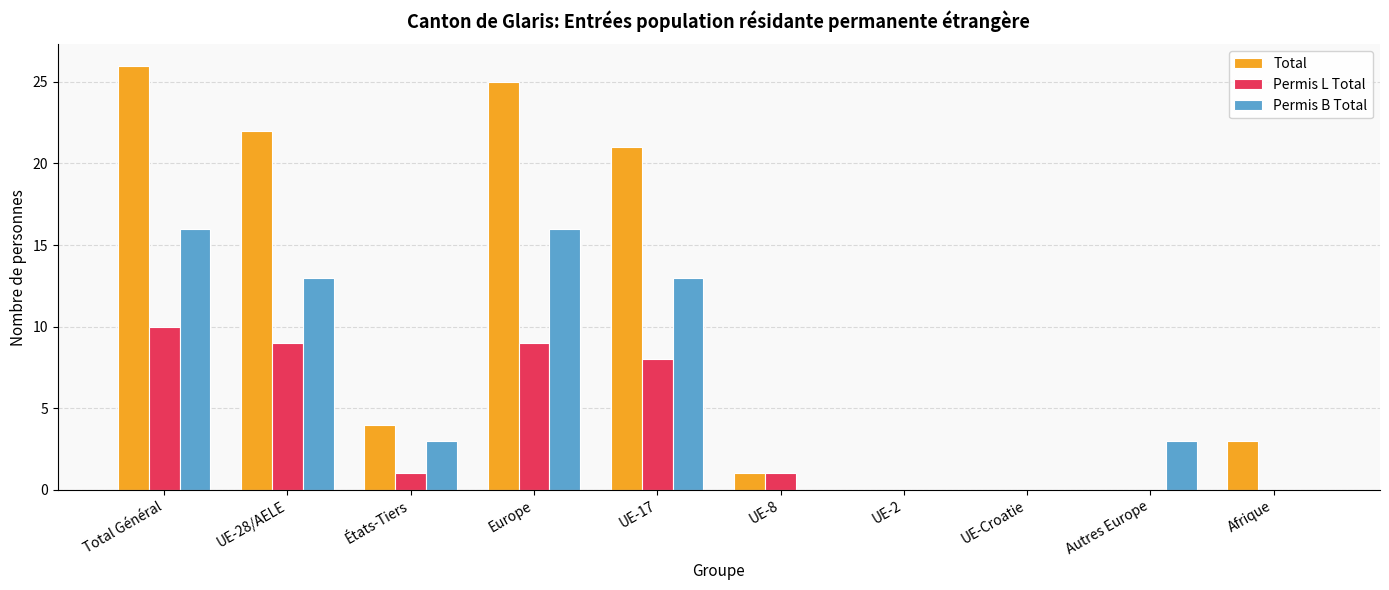

Which series has the largest total across all categories?

Total